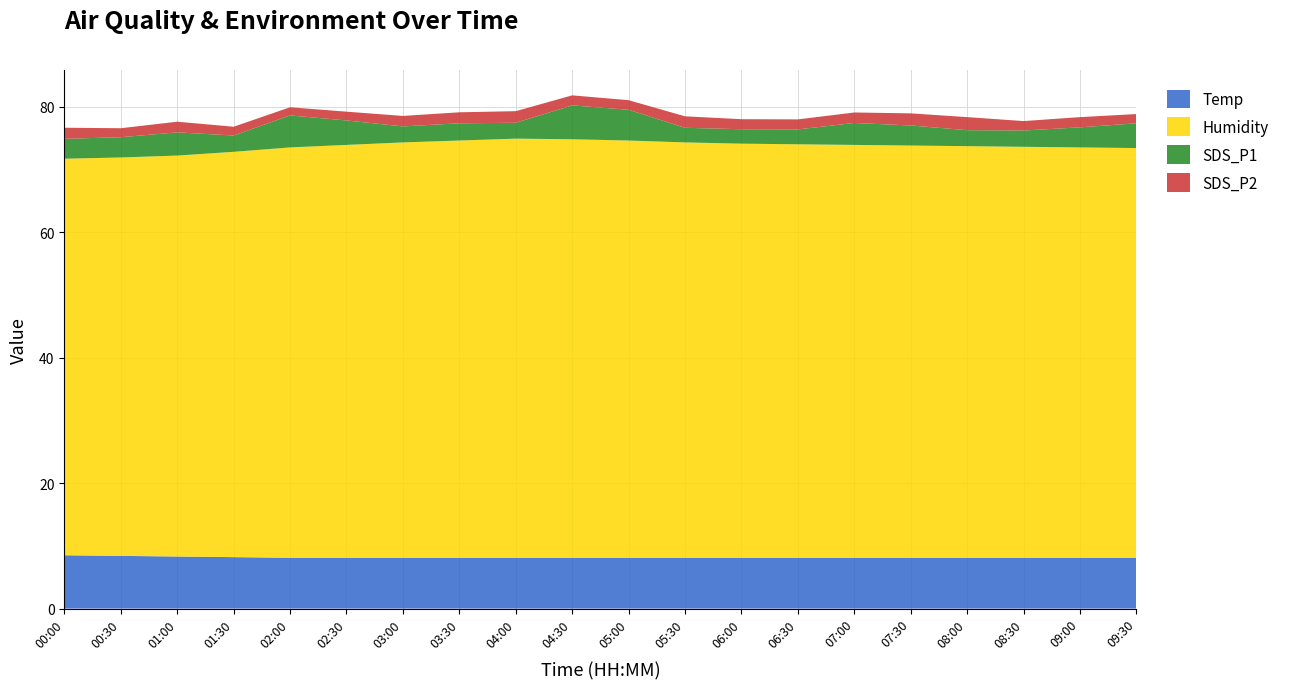

Reading left to right, list all the values displayed in this chart.

Temp: 00:00=8.5	00:30=8.4	01:00=8.3	01:30=8.2	02:00=8.1	02:30=8.1	03:00=8.1	03:30=8.1	04:00=8.1	04:30=8.1	05:00=8.1	05:30=8.1	06:00=8.1	06:30=8.1	07:00=8.1	07:30=8.1	08:00=8.1	08:30=8.1	09:00=8.1	09:30=8.1
Humidity: 00:00=63.2	00:30=63.5	01:00=63.9	01:30=64.6	02:00=65.4	02:30=65.8	03:00=66.2	03:30=66.5	04:00=66.8	04:30=66.7	05:00=66.5	05:30=66.2	06:00=66.0	06:30=65.9	07:00=65.8	07:30=65.7	08:00=65.6	08:30=65.5	09:00=65.4	09:30=65.3
SDS_P1: 00:00=3.2	00:30=3.2	01:00=3.7	01:30=2.6	02:00=5.1	02:30=3.9	03:00=2.5	03:30=2.8	04:00=2.5	04:30=5.4	05:00=4.9	05:30=2.3	06:00=2.3	06:30=2.4	07:00=3.5	07:30=3.2	08:00=2.5	08:30=2.6	09:00=3.2	09:30=4.0
SDS_P2: 00:00=1.8	00:30=1.4	01:00=1.7	01:30=1.4	02:00=1.3	02:30=1.4	03:00=1.7	03:30=1.8	04:00=1.9	04:30=1.6	05:00=1.5	05:30=1.8	06:00=1.6	06:30=1.6	07:00=1.7	07:30=1.9	08:00=2.1	08:30=1.5	09:00=1.6	09:30=1.5